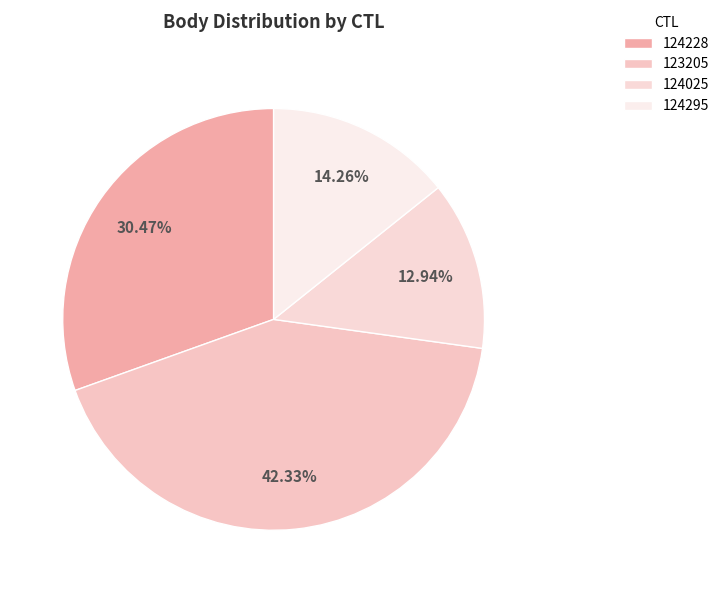

Which slice is the largest?

123205